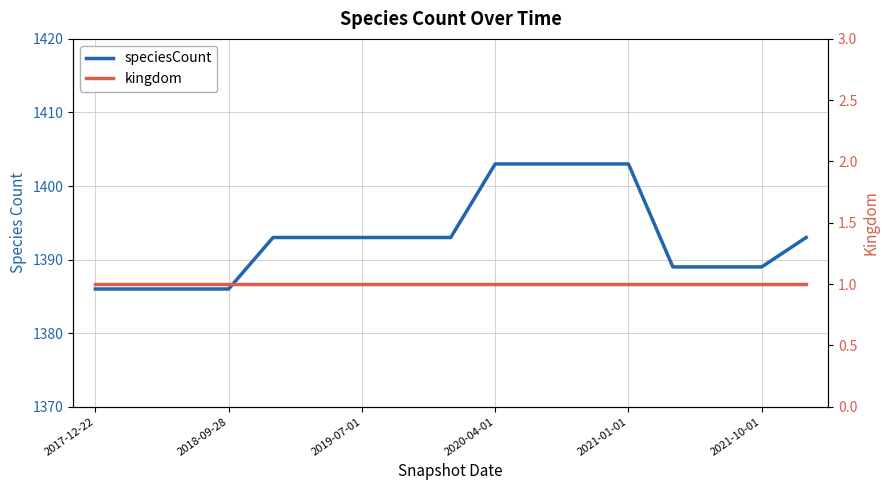

Count the number of categories in the chart.

17